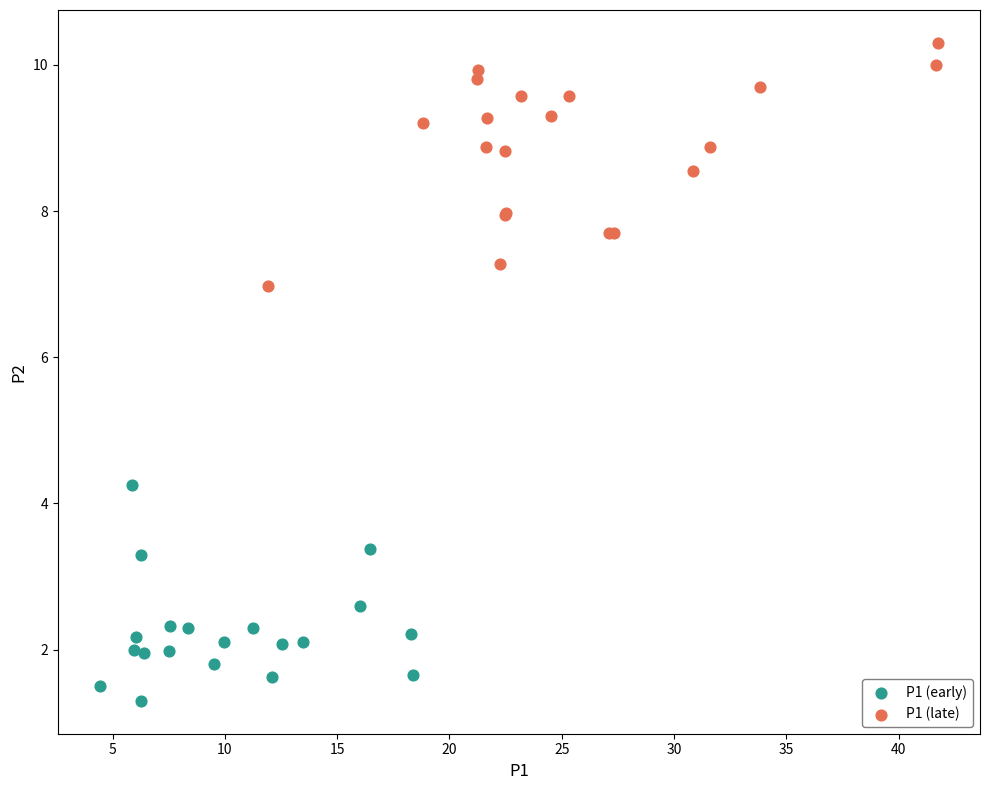

Which series reaches the minimum Y coordinate?

P1 (early)